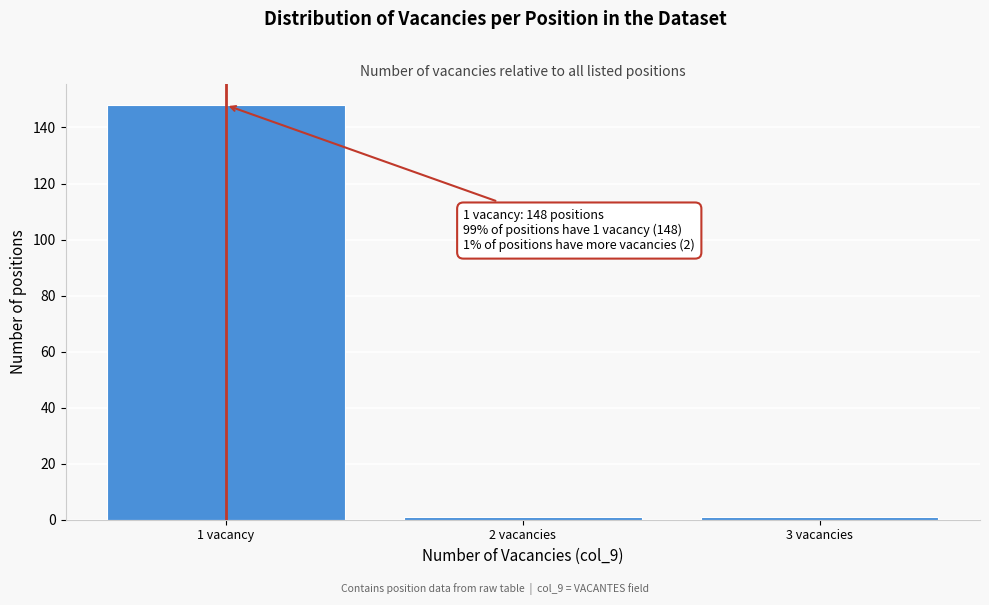

Reading right to left, transcribe all the data shown in this chart.

1	1	148